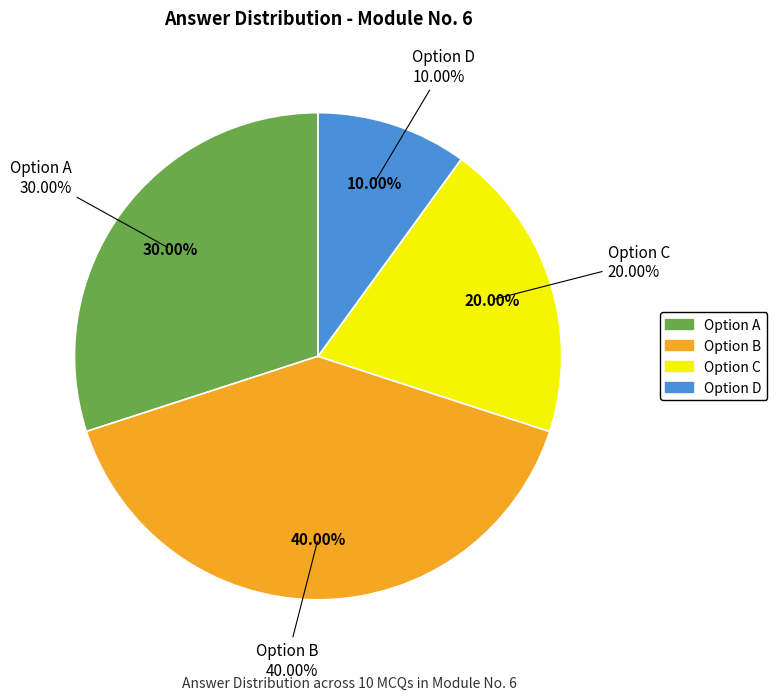

Does Option B account for over 50% of the chart?

No